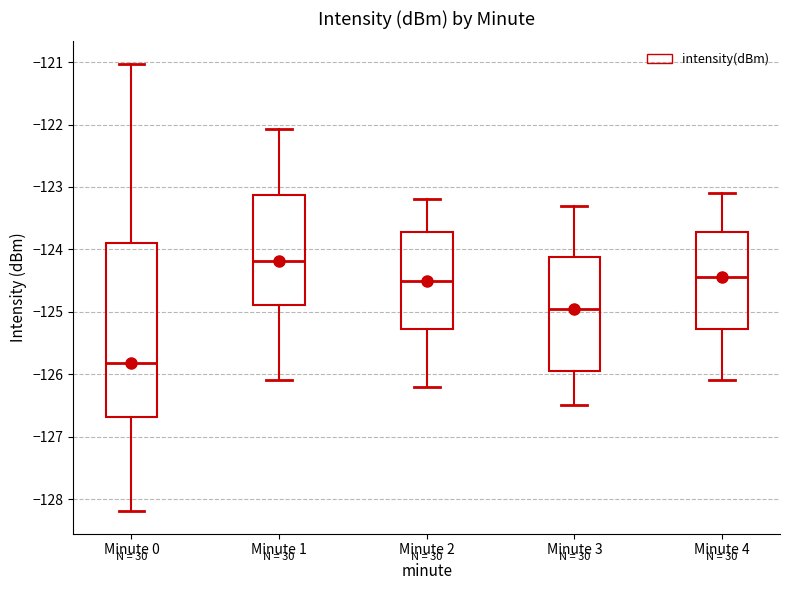

Which box has the lowest median line?

Minute 0